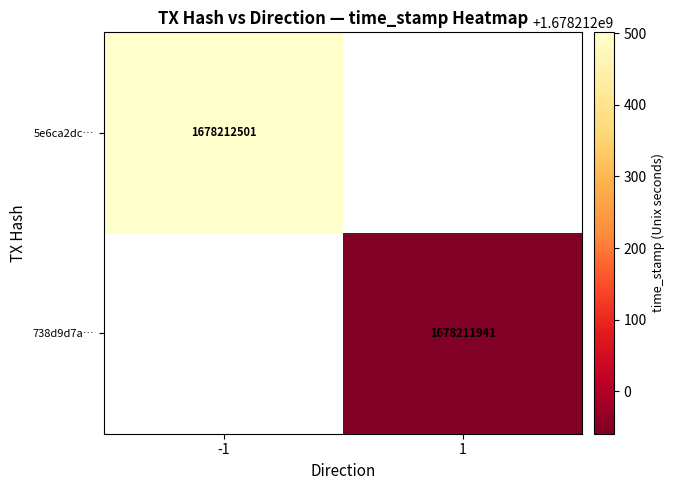

What is the maximum value for 738d9d7a526264d86d76237c1040f4ec3a8e580?

1678211941